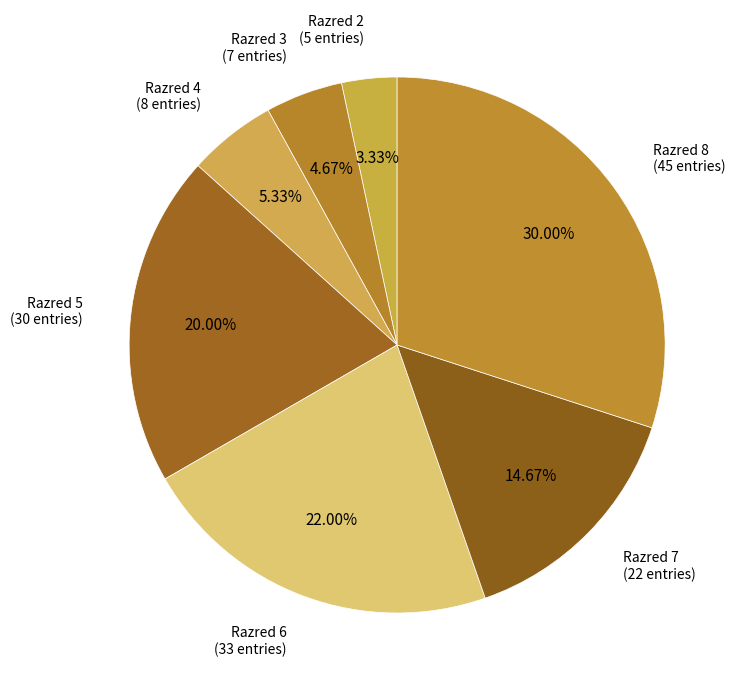

What is the ratio of the value at Razred 5 to the value at Razred 2?

6.0